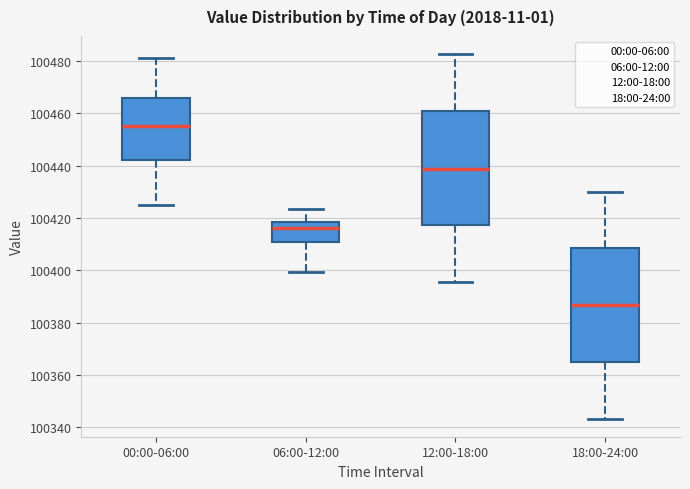

Where does the lower whisker of the box for 06:00-12:00 end on the y-axis? The values are not printed on the chart, so give them approximately, as read against the axis.

100400